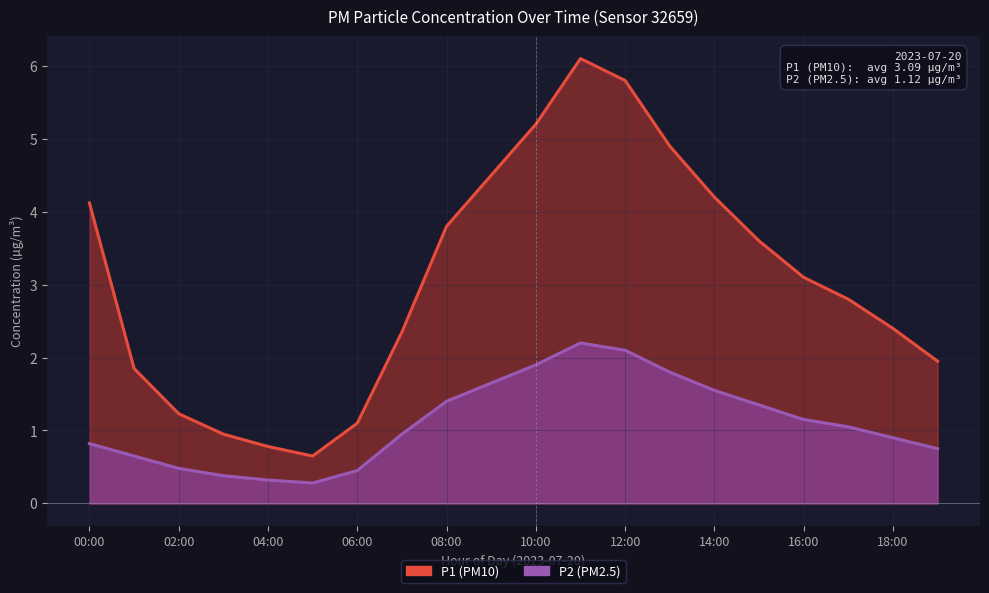

Rank the series by their maximum value, from highest to lowest.

P1, P2